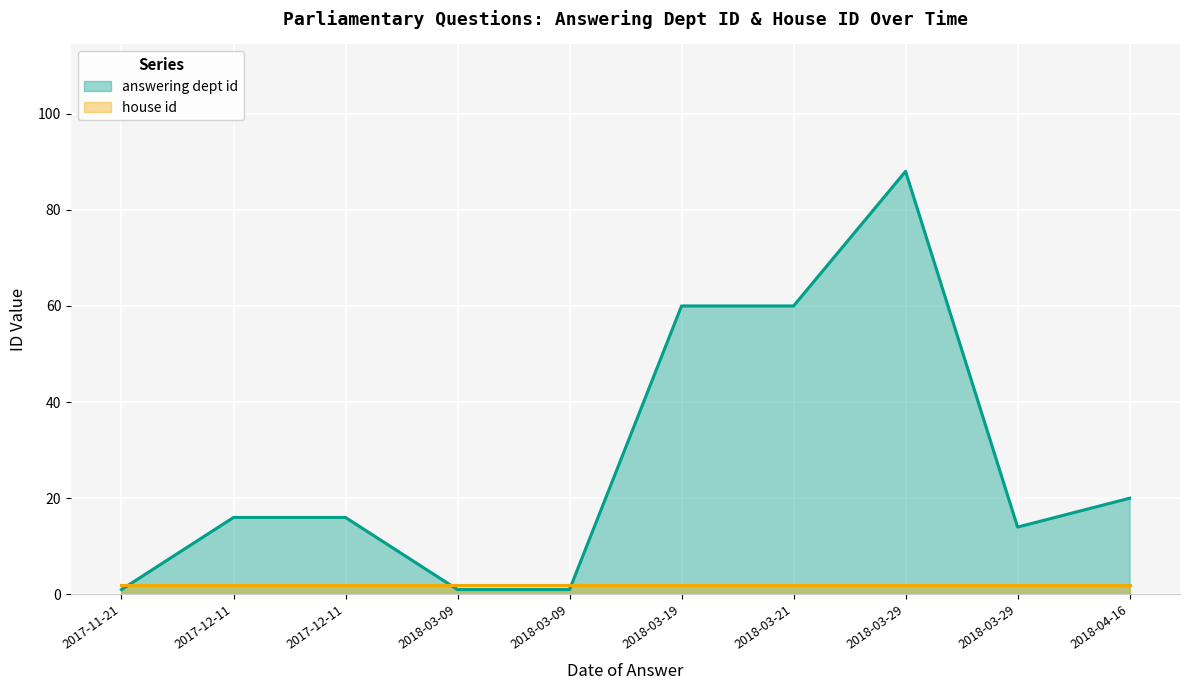

Where is the first local minimum?

2018-03-29